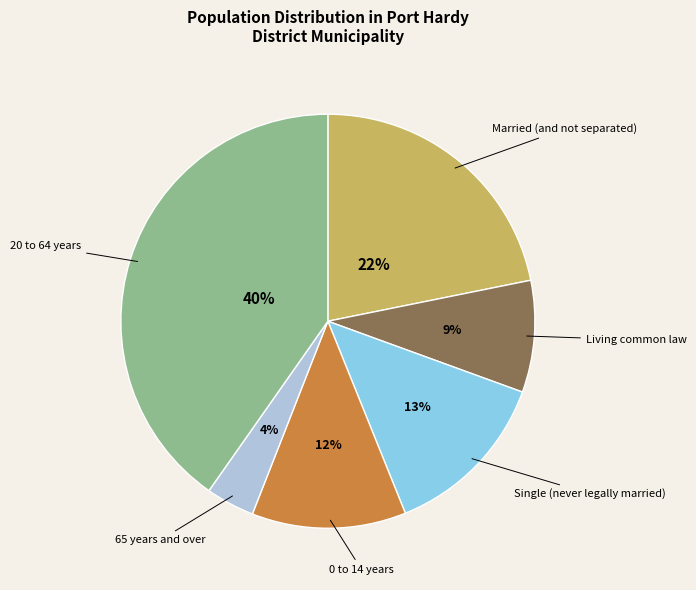

Does any single category account for the majority?

No